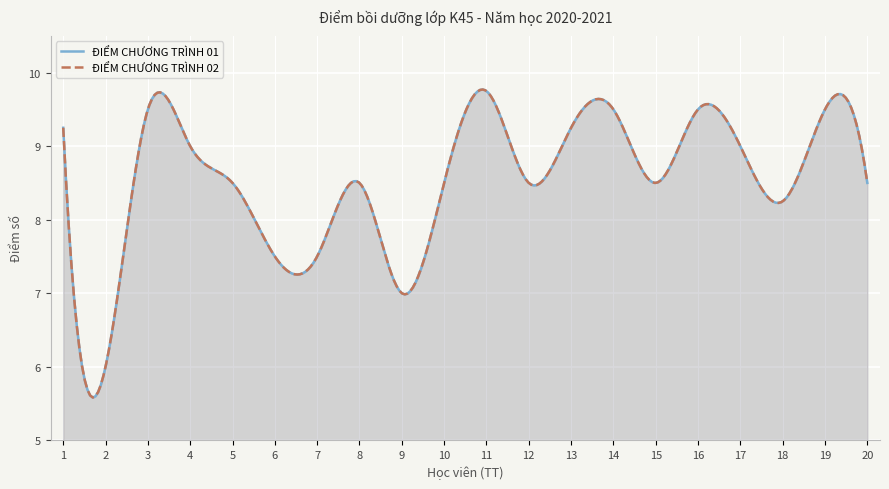

What is the approximate value of ĐIỂM CHƯƠNG TRÌNH 02 at 12?

8.5